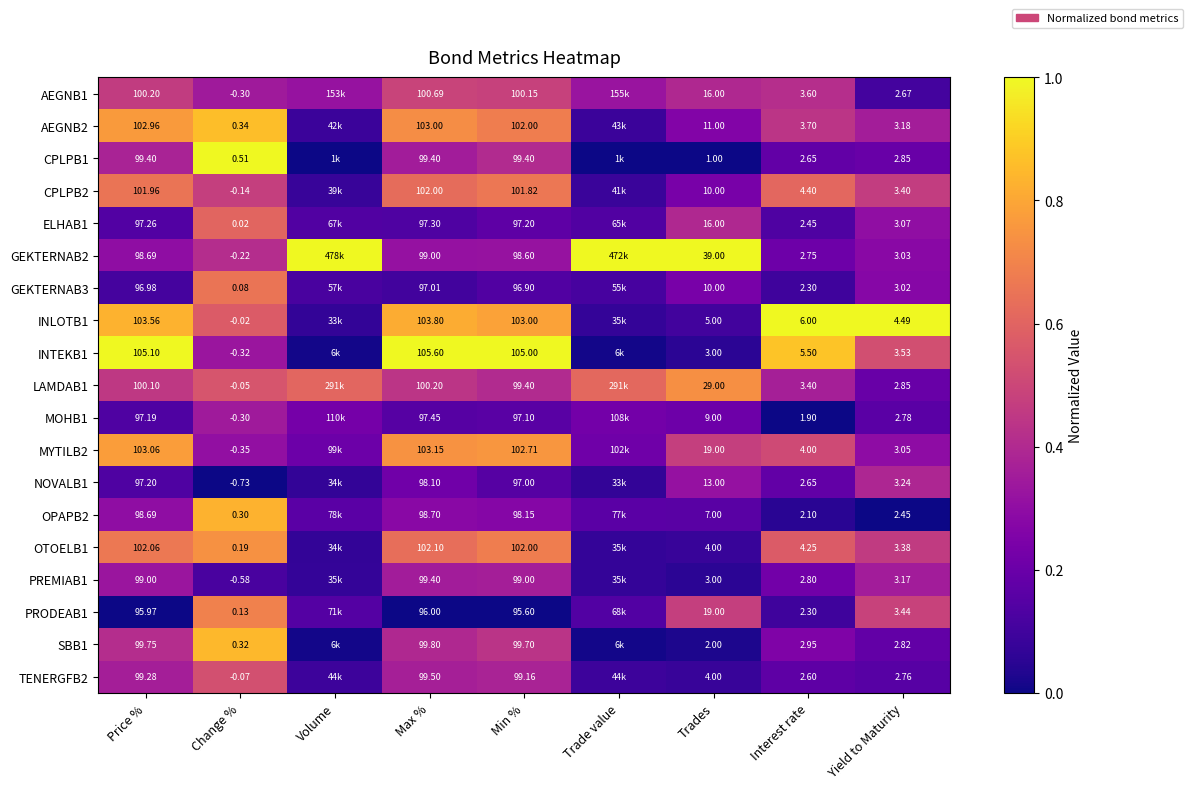

Is the value of ELHAB1 at Max % greater than the value of OTOELB1 at Price %?

No